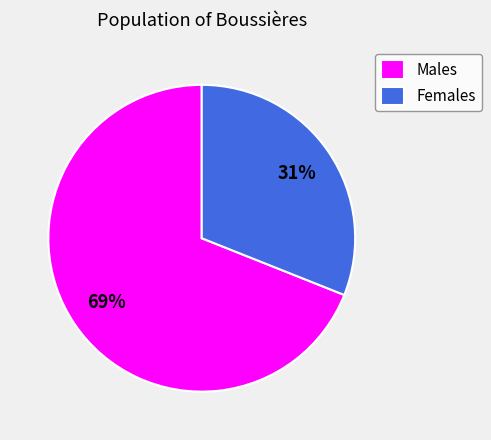

What is the smallest slice in the pie chart?

Females